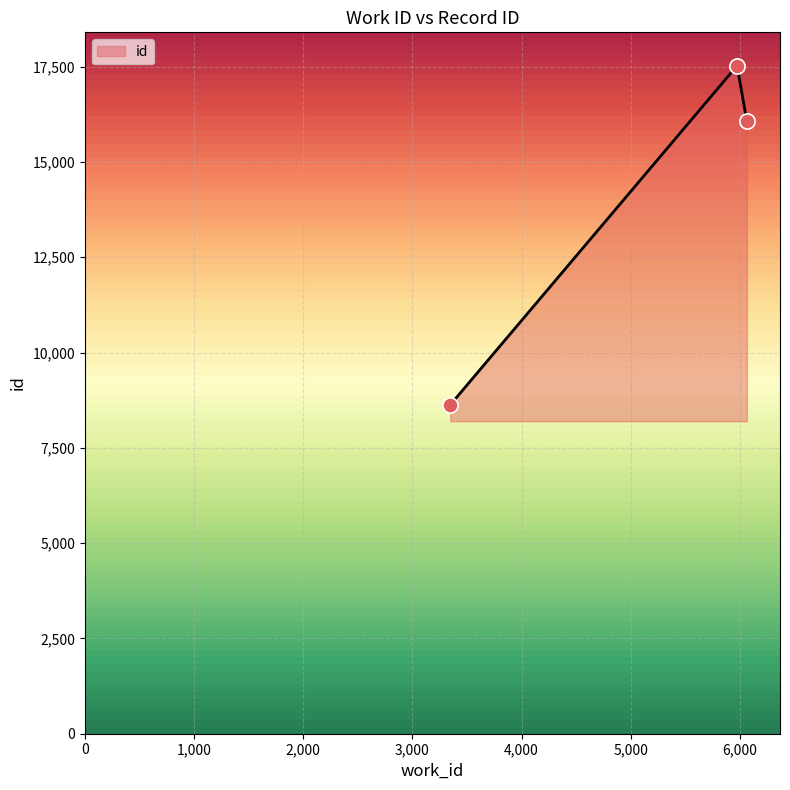

What is the maximum value shown in the chart?

17525